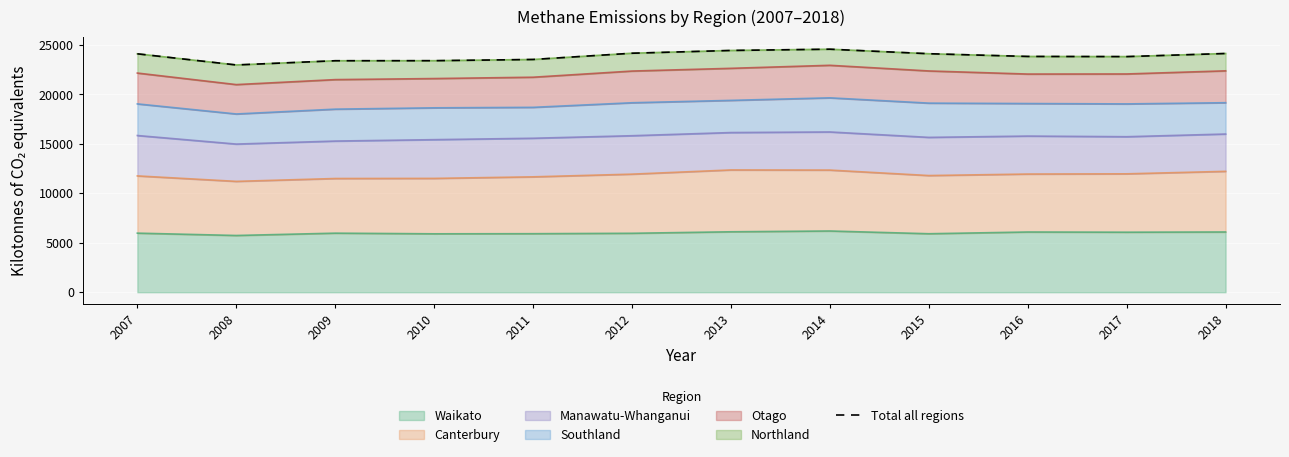

What is the sum of all values?

286590